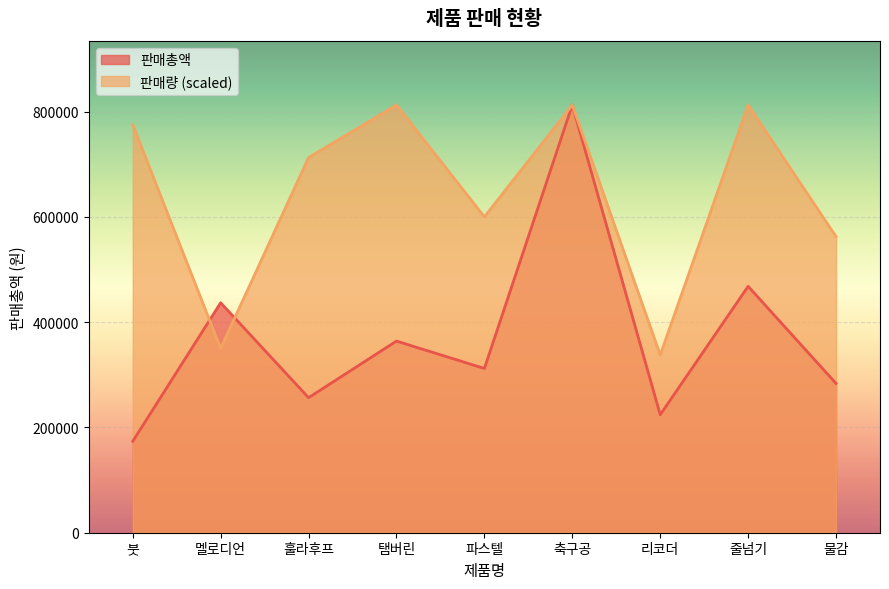

What is the difference between the maximum and minimum values in the 판매량 series?

475000